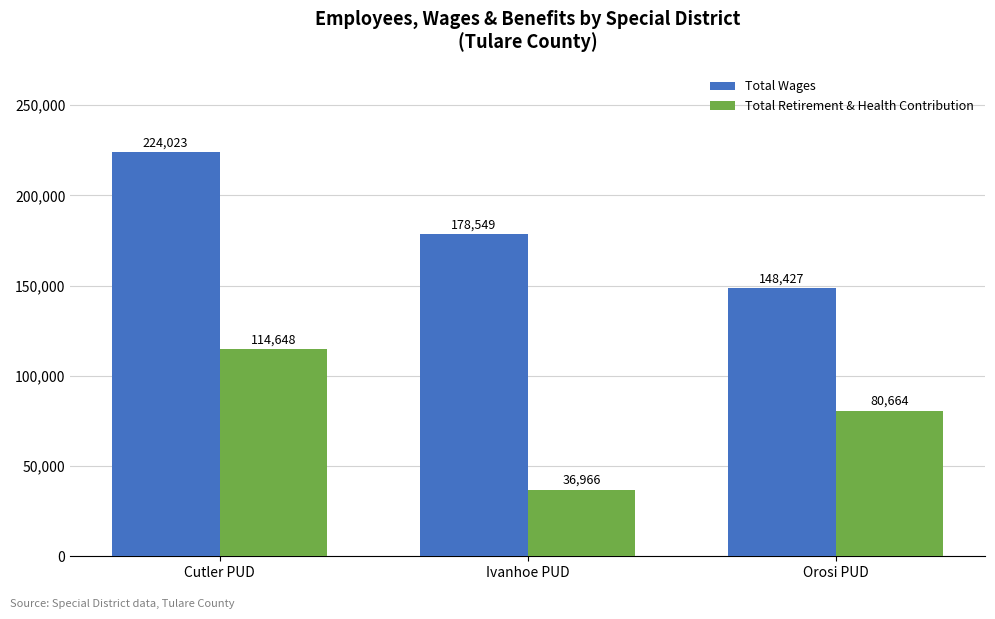

What is the difference between the highest and lowest values at Ivanhoe PUD?

141583